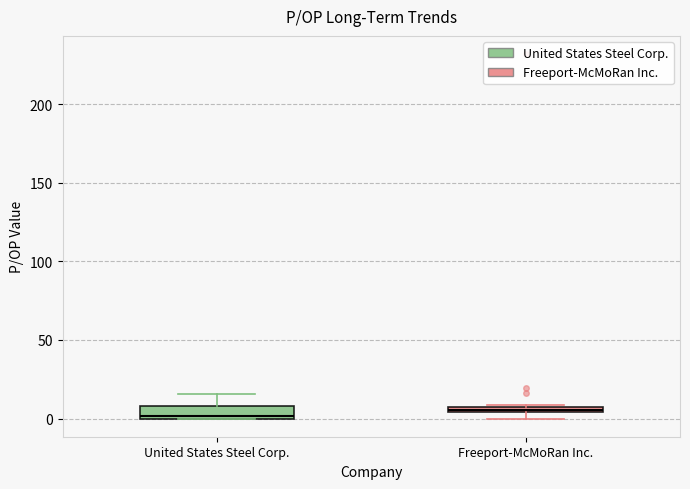

Where is the upper edge of the box for United States Steel Corp. on the y-axis? The values are not printed on the chart, so give them approximately, as read against the axis.

10